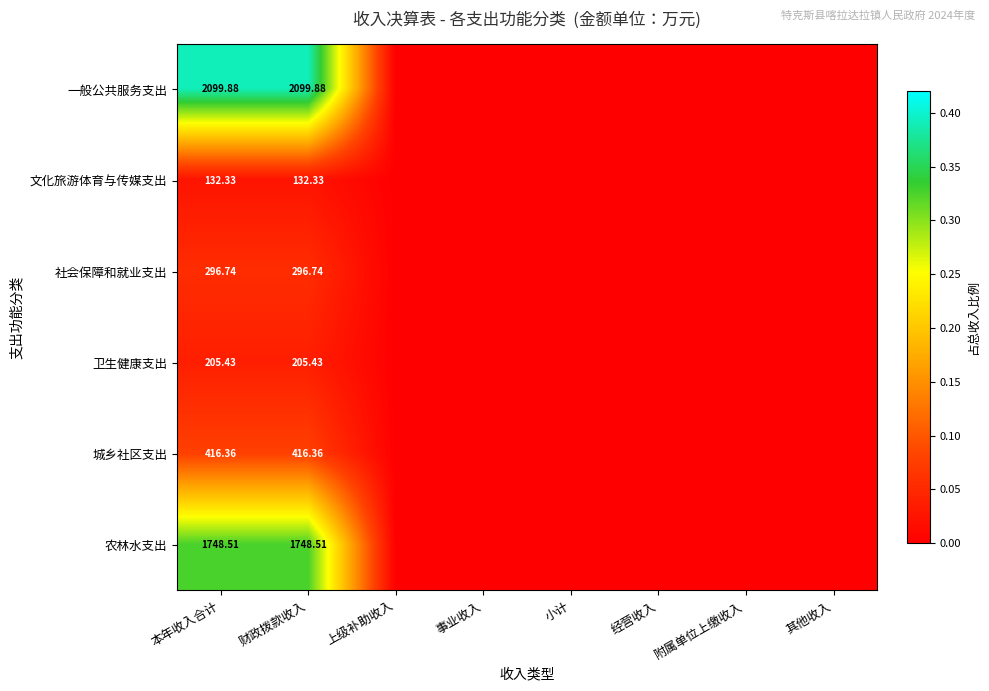

At 本年收入合计, list the series in order from largest to smallest.

一般公共服务支出, 农林水支出, 城乡社区支出, 社会保障和就业支出, 卫生健康支出, 文化旅游体育与传媒支出